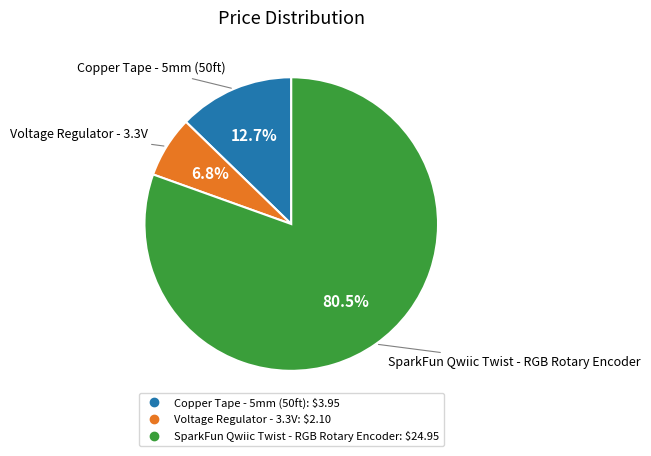

Combined, do Copper Tape - 5mm (50ft) and Voltage Regulator - 3.3V account for over 50%?

No